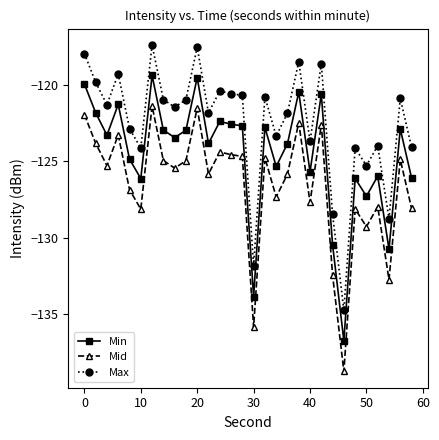

What is the sum of all Min values?

-3735.9